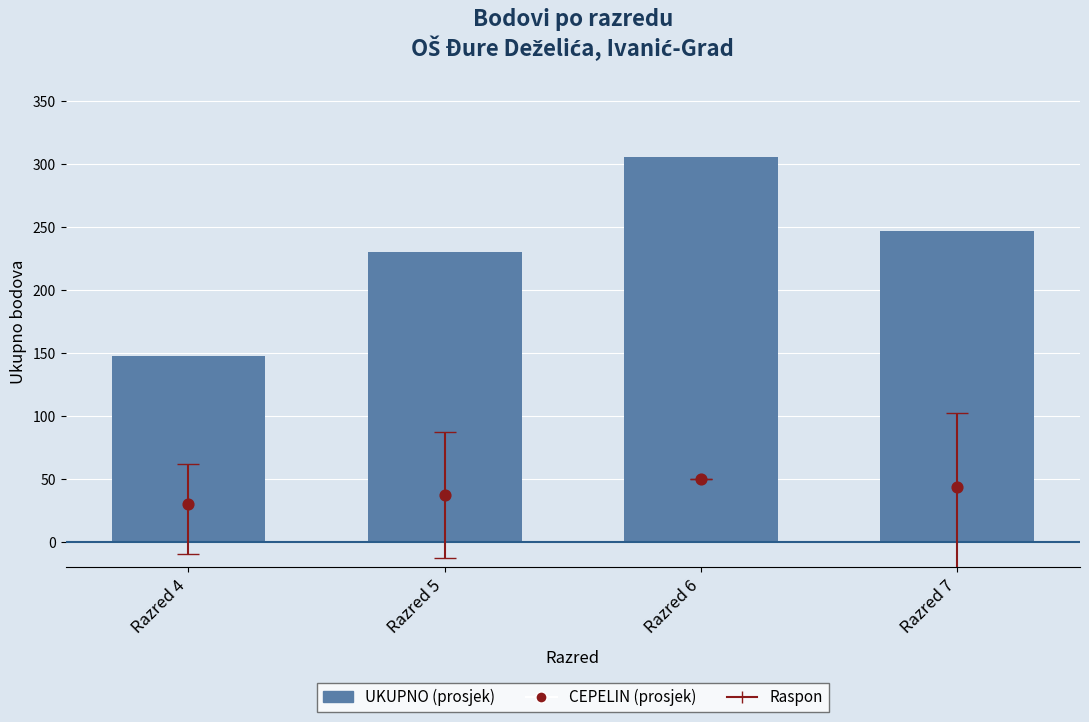

Is the value of UKUPNO (prosjek) at Razred 6 greater than the value of CEPELIN (prosjek) at Razred 4?

Yes